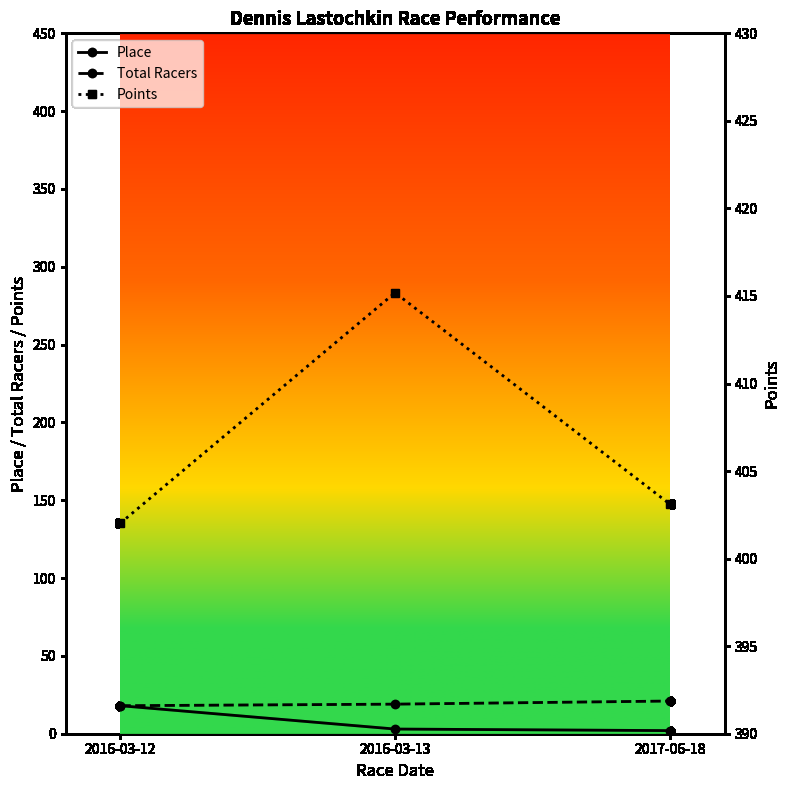

At how many categories does at least one series exceed 394?

3